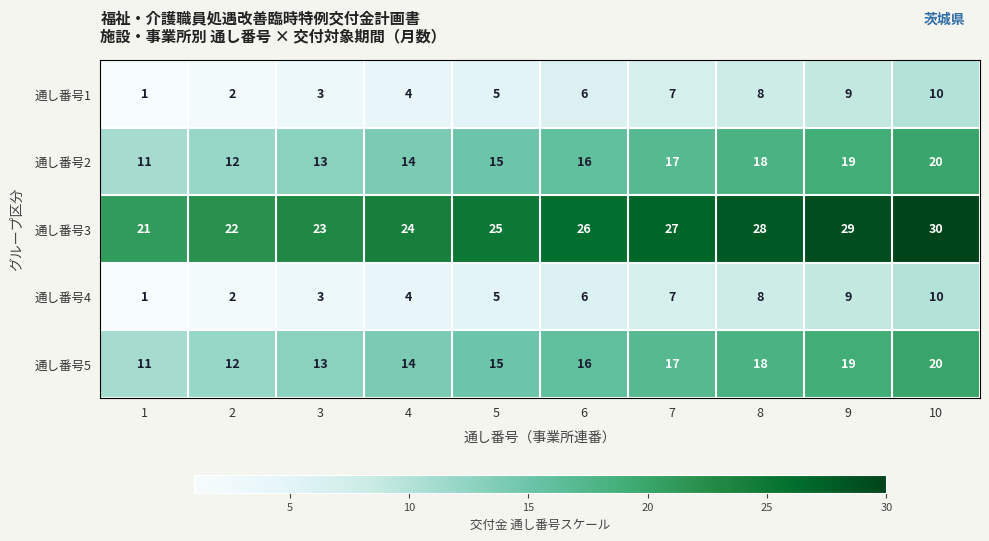

Read the 通し番号4 value at 7.

7